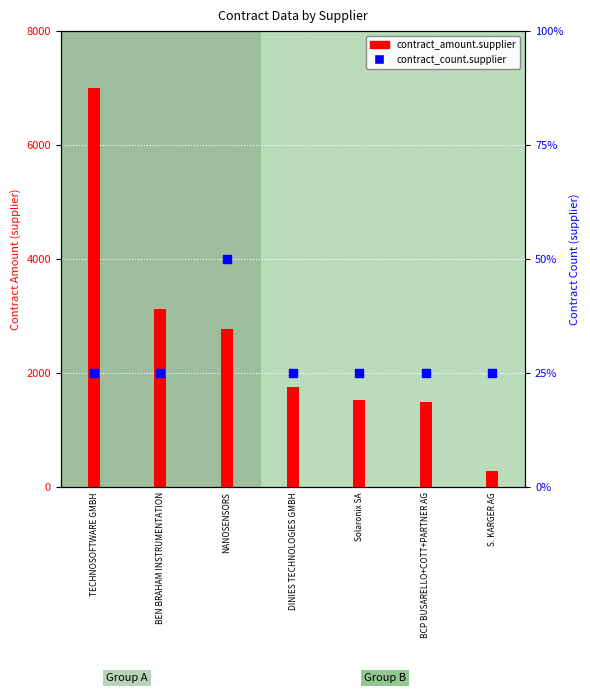

At how many categories does at least one series exceed 4152?

1